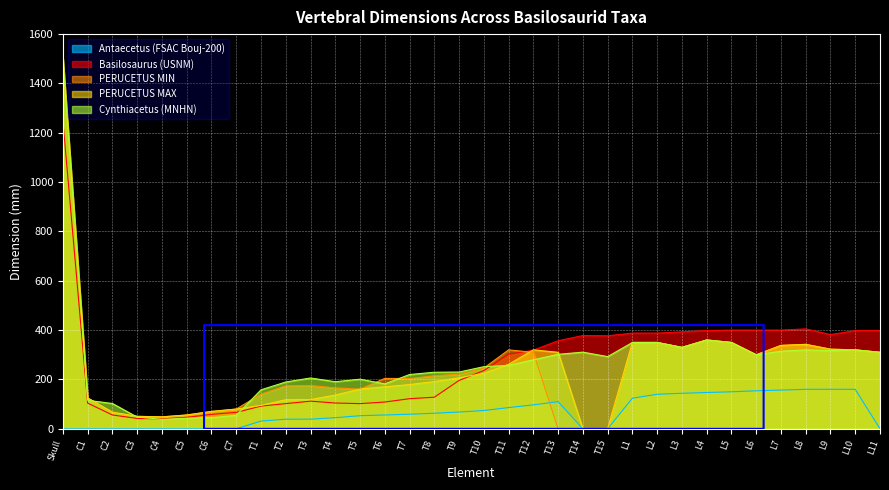

True or false: Antaecetus (FSAC Bouj-200) has a value of 255.7 at L10.

False